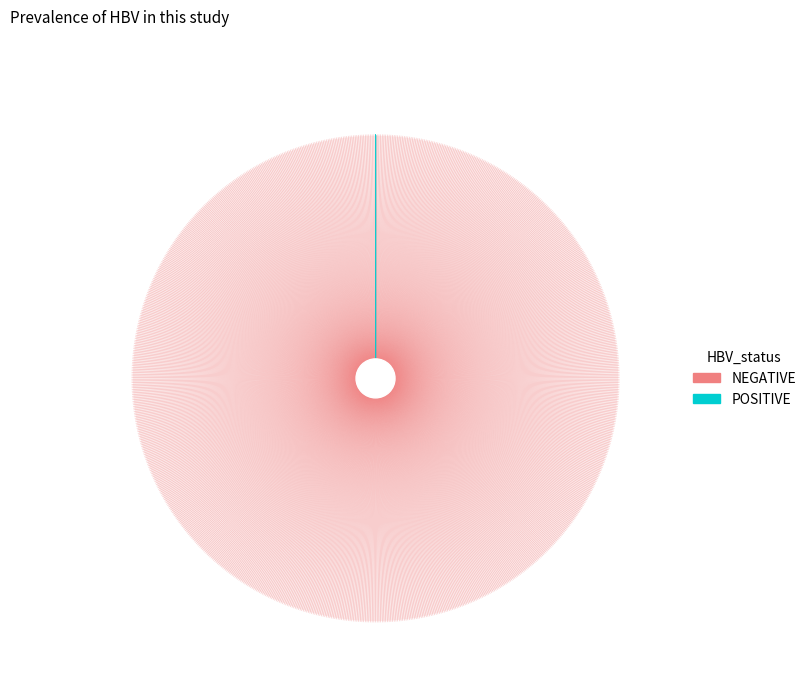

Is there a majority slice in this chart?

Yes